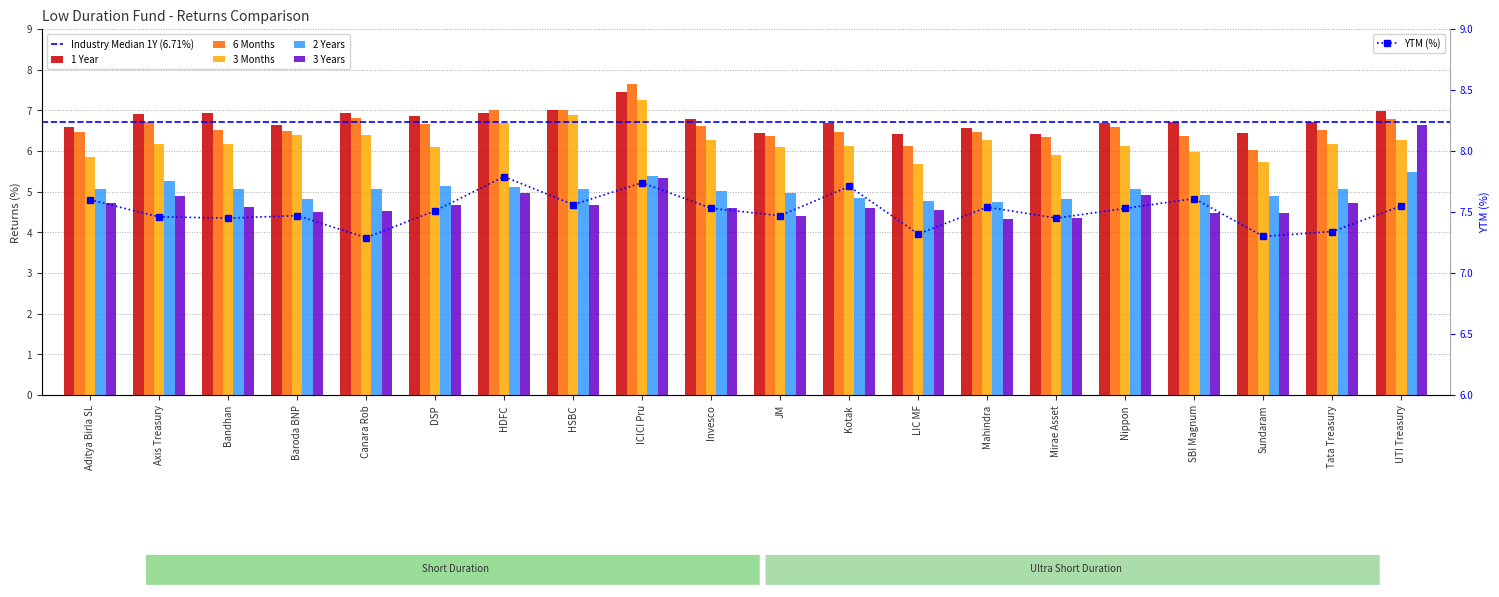

Reading left to right, what are all the values shown in this chart?

1 Year: 6.6	6.9	6.9	6.6	6.9	6.9	6.9	7.0	7.5	6.8	6.4	6.7	6.4	6.6	6.4	6.7	6.7	6.5	6.7	7.0
6 Months: 6.5	6.7	6.5	6.5	6.8	6.7	7.0	7.0	7.6	6.6	6.4	6.5	6.1	6.5	6.4	6.6	6.4	6.0	6.5	6.8
3 Months: 5.9	6.2	6.2	6.4	6.4	6.1	6.7	6.9	7.2	6.3	6.1	6.1	5.7	6.3	5.9	6.1	6.0	5.7	6.2	6.3
2 Years: 5.1	5.3	5.1	4.8	5.1	5.1	5.1	5.1	5.4	5.0	5.0	4.8	4.8	4.8	4.8	5.1	4.9	4.9	5.1	5.5
3 Years: 4.7	4.9	4.6	4.5	4.5	4.7	5.0	4.7	5.3	4.6	4.4	4.6	4.5	4.3	4.4	4.9	4.5	4.5	4.7	6.6